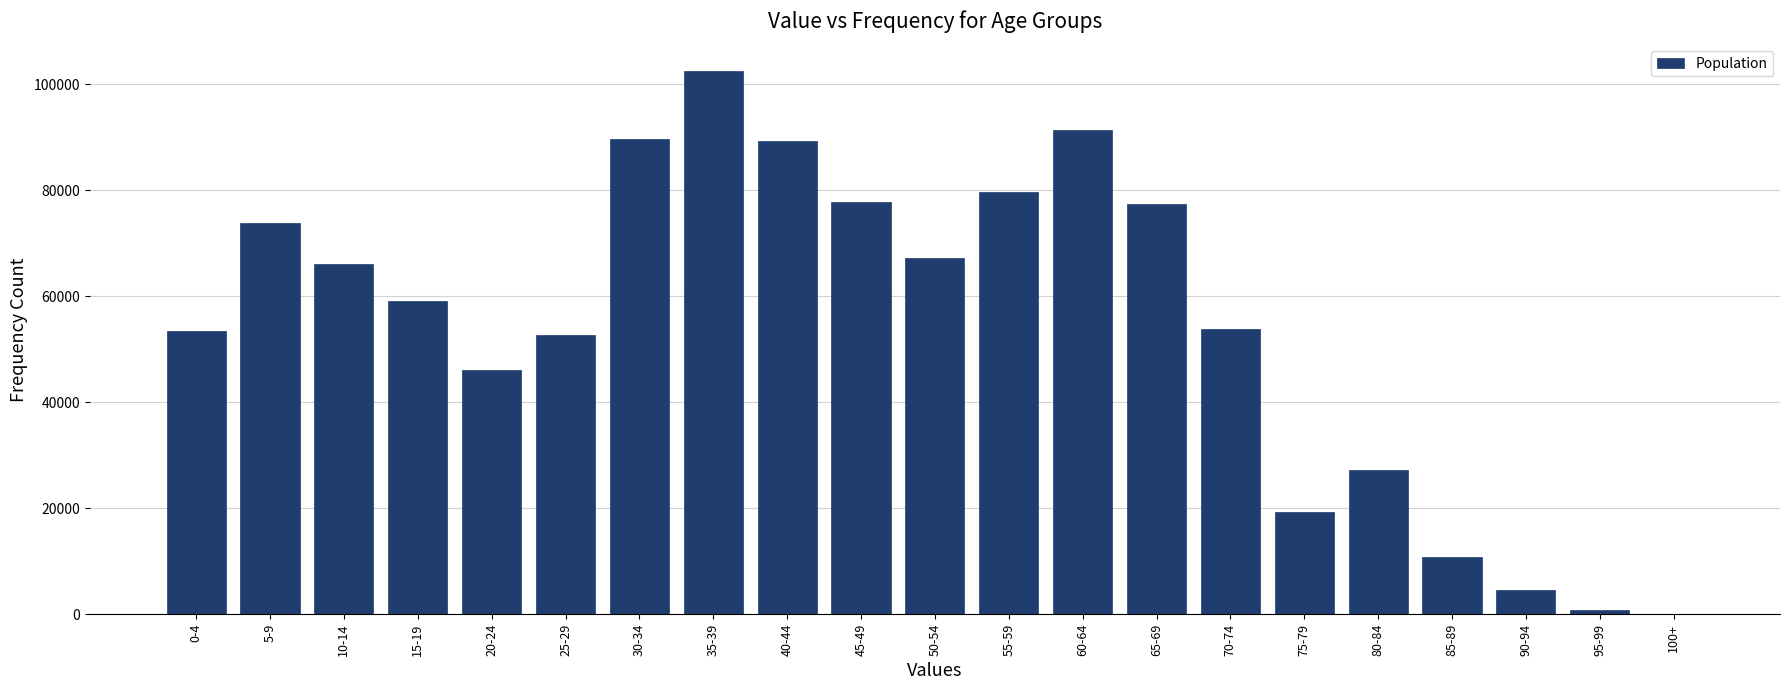

Is it true that the value at 25-29 is 17106?

False